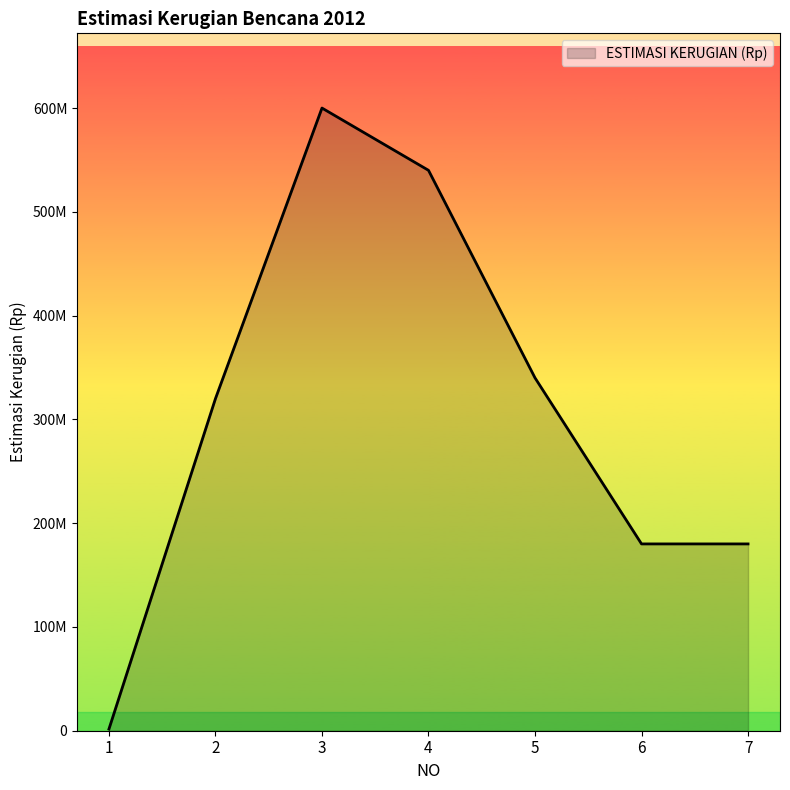

List the labels in order of value, smallest first.

1, 6, 7, 2, 5, 4, 3